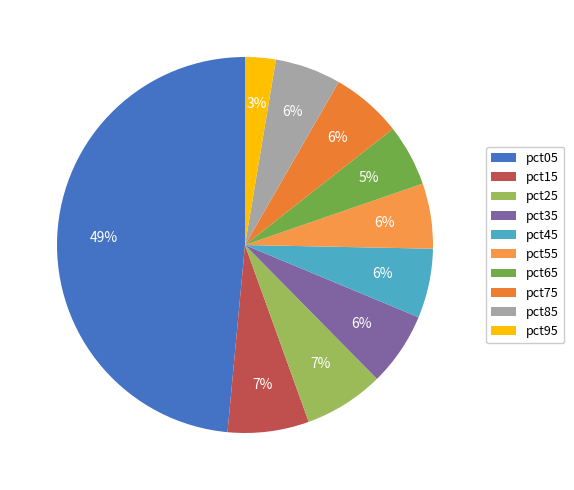

How many slices are in this pie chart?

10